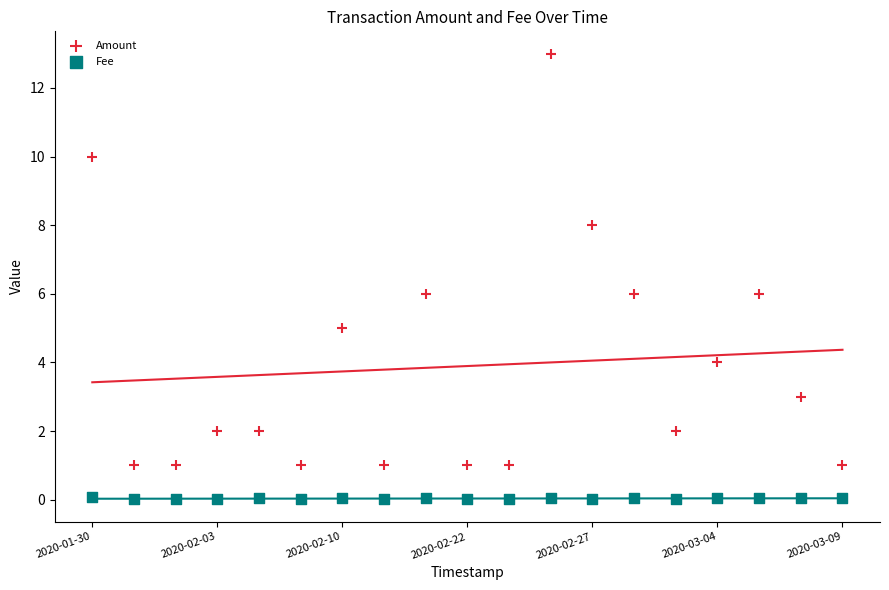

What are all the series names shown in the legend?

Amount, Fee